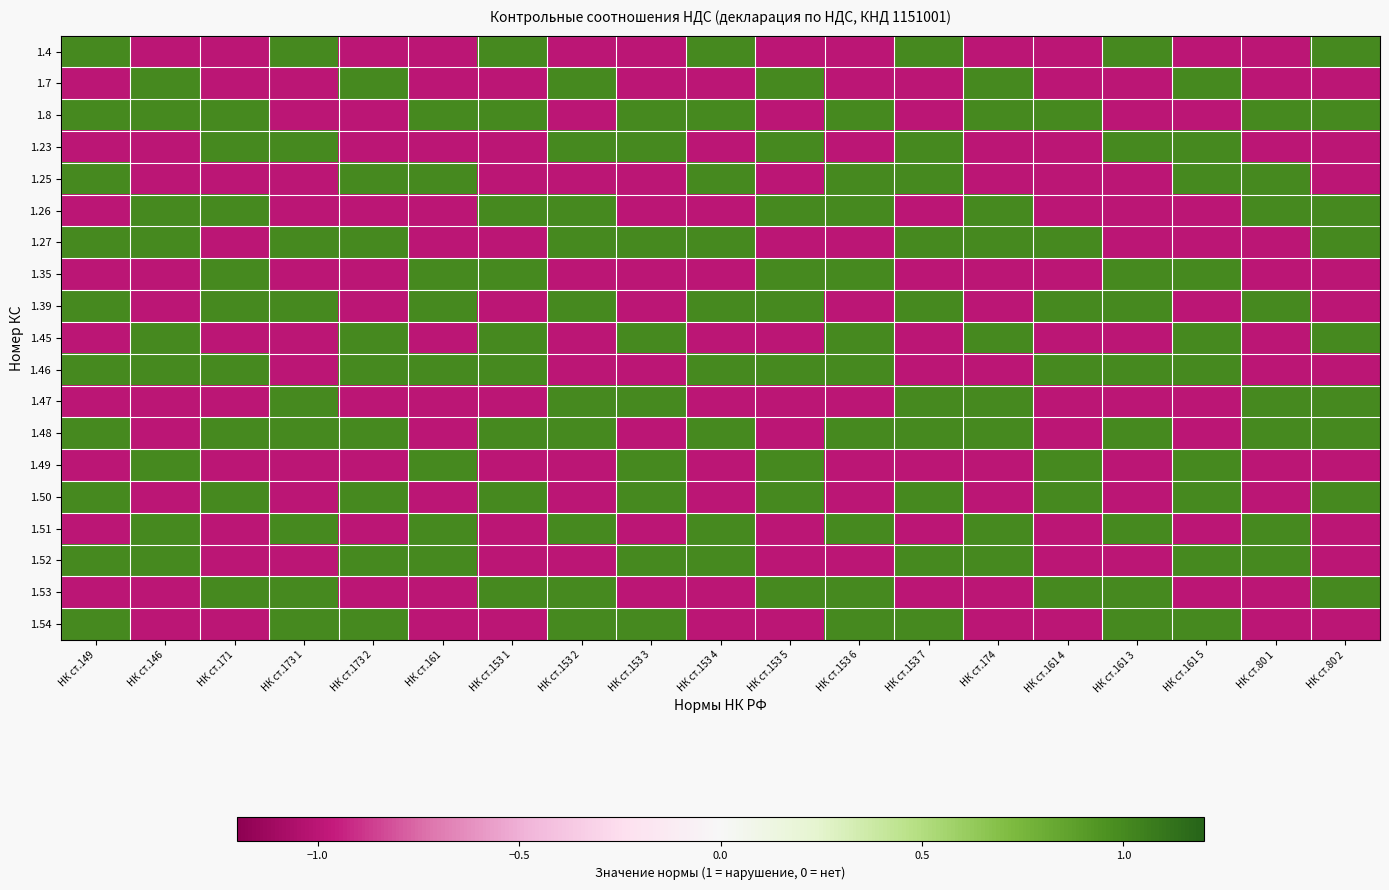

Reading left to right, what are all the values shown in this chart?

1.4: НК ст.149=1	НК ст.146=-1	НК ст.171=-1	НК ст.173 1=1	НК ст.173 2=-1	НК ст.161=-1	НК ст.153 1=1	НК ст.153 2=-1	НК ст.153 3=-1	НК ст.153 4=1	НК ст.153 5=-1	НК ст.153 6=-1	НК ст.153 7=1	НК ст.174=-1	НК ст.161 4=-1	НК ст.161 3=1	НК ст.161 5=-1	НК ст.80 1=-1	НК ст.80 2=1
1.7: НК ст.149=-1	НК ст.146=1	НК ст.171=-1	НК ст.173 1=-1	НК ст.173 2=1	НК ст.161=-1	НК ст.153 1=-1	НК ст.153 2=1	НК ст.153 3=-1	НК ст.153 4=-1	НК ст.153 5=1	НК ст.153 6=-1	НК ст.153 7=-1	НК ст.174=1	НК ст.161 4=-1	НК ст.161 3=-1	НК ст.161 5=1	НК ст.80 1=-1	НК ст.80 2=-1
1.8: НК ст.149=1	НК ст.146=1	НК ст.171=1	НК ст.173 1=-1	НК ст.173 2=-1	НК ст.161=1	НК ст.153 1=1	НК ст.153 2=-1	НК ст.153 3=1	НК ст.153 4=1	НК ст.153 5=-1	НК ст.153 6=1	НК ст.153 7=-1	НК ст.174=1	НК ст.161 4=1	НК ст.161 3=-1	НК ст.161 5=-1	НК ст.80 1=1	НК ст.80 2=1
1.23: НК ст.149=-1	НК ст.146=-1	НК ст.171=1	НК ст.173 1=1	НК ст.173 2=-1	НК ст.161=-1	НК ст.153 1=-1	НК ст.153 2=1	НК ст.153 3=1	НК ст.153 4=-1	НК ст.153 5=1	НК ст.153 6=-1	НК ст.153 7=1	НК ст.174=-1	НК ст.161 4=-1	НК ст.161 3=1	НК ст.161 5=1	НК ст.80 1=-1	НК ст.80 2=-1
1.25: НК ст.149=1	НК ст.146=-1	НК ст.171=-1	НК ст.173 1=-1	НК ст.173 2=1	НК ст.161=1	НК ст.153 1=-1	НК ст.153 2=-1	НК ст.153 3=-1	НК ст.153 4=1	НК ст.153 5=-1	НК ст.153 6=1	НК ст.153 7=1	НК ст.174=-1	НК ст.161 4=-1	НК ст.161 3=-1	НК ст.161 5=1	НК ст.80 1=1	НК ст.80 2=-1
1.26: НК ст.149=-1	НК ст.146=1	НК ст.171=1	НК ст.173 1=-1	НК ст.173 2=-1	НК ст.161=-1	НК ст.153 1=1	НК ст.153 2=1	НК ст.153 3=-1	НК ст.153 4=-1	НК ст.153 5=1	НК ст.153 6=1	НК ст.153 7=-1	НК ст.174=1	НК ст.161 4=-1	НК ст.161 3=-1	НК ст.161 5=-1	НК ст.80 1=1	НК ст.80 2=1
1.27: НК ст.149=1	НК ст.146=1	НК ст.171=-1	НК ст.173 1=1	НК ст.173 2=1	НК ст.161=-1	НК ст.153 1=-1	НК ст.153 2=1	НК ст.153 3=1	НК ст.153 4=1	НК ст.153 5=-1	НК ст.153 6=-1	НК ст.153 7=1	НК ст.174=1	НК ст.161 4=1	НК ст.161 3=-1	НК ст.161 5=-1	НК ст.80 1=-1	НК ст.80 2=1
1.35: НК ст.149=-1	НК ст.146=-1	НК ст.171=1	НК ст.173 1=-1	НК ст.173 2=-1	НК ст.161=1	НК ст.153 1=1	НК ст.153 2=-1	НК ст.153 3=-1	НК ст.153 4=-1	НК ст.153 5=1	НК ст.153 6=1	НК ст.153 7=-1	НК ст.174=-1	НК ст.161 4=-1	НК ст.161 3=1	НК ст.161 5=1	НК ст.80 1=-1	НК ст.80 2=-1
1.39: НК ст.149=1	НК ст.146=-1	НК ст.171=1	НК ст.173 1=1	НК ст.173 2=-1	НК ст.161=1	НК ст.153 1=-1	НК ст.153 2=1	НК ст.153 3=-1	НК ст.153 4=1	НК ст.153 5=1	НК ст.153 6=-1	НК ст.153 7=1	НК ст.174=-1	НК ст.161 4=1	НК ст.161 3=1	НК ст.161 5=-1	НК ст.80 1=1	НК ст.80 2=-1
1.45: НК ст.149=-1	НК ст.146=1	НК ст.171=-1	НК ст.173 1=-1	НК ст.173 2=1	НК ст.161=-1	НК ст.153 1=1	НК ст.153 2=-1	НК ст.153 3=1	НК ст.153 4=-1	НК ст.153 5=-1	НК ст.153 6=1	НК ст.153 7=-1	НК ст.174=1	НК ст.161 4=-1	НК ст.161 3=-1	НК ст.161 5=1	НК ст.80 1=-1	НК ст.80 2=1
1.46: НК ст.149=1	НК ст.146=1	НК ст.171=1	НК ст.173 1=-1	НК ст.173 2=1	НК ст.161=1	НК ст.153 1=1	НК ст.153 2=-1	НК ст.153 3=-1	НК ст.153 4=1	НК ст.153 5=1	НК ст.153 6=1	НК ст.153 7=-1	НК ст.174=-1	НК ст.161 4=1	НК ст.161 3=1	НК ст.161 5=1	НК ст.80 1=-1	НК ст.80 2=-1
1.47: НК ст.149=-1	НК ст.146=-1	НК ст.171=-1	НК ст.173 1=1	НК ст.173 2=-1	НК ст.161=-1	НК ст.153 1=-1	НК ст.153 2=1	НК ст.153 3=1	НК ст.153 4=-1	НК ст.153 5=-1	НК ст.153 6=-1	НК ст.153 7=1	НК ст.174=1	НК ст.161 4=-1	НК ст.161 3=-1	НК ст.161 5=-1	НК ст.80 1=1	НК ст.80 2=1
1.48: НК ст.149=1	НК ст.146=-1	НК ст.171=1	НК ст.173 1=1	НК ст.173 2=1	НК ст.161=-1	НК ст.153 1=1	НК ст.153 2=1	НК ст.153 3=-1	НК ст.153 4=1	НК ст.153 5=-1	НК ст.153 6=1	НК ст.153 7=1	НК ст.174=1	НК ст.161 4=-1	НК ст.161 3=1	НК ст.161 5=-1	НК ст.80 1=1	НК ст.80 2=1
1.49: НК ст.149=-1	НК ст.146=1	НК ст.171=-1	НК ст.173 1=-1	НК ст.173 2=-1	НК ст.161=1	НК ст.153 1=-1	НК ст.153 2=-1	НК ст.153 3=1	НК ст.153 4=-1	НК ст.153 5=1	НК ст.153 6=-1	НК ст.153 7=-1	НК ст.174=-1	НК ст.161 4=1	НК ст.161 3=-1	НК ст.161 5=1	НК ст.80 1=-1	НК ст.80 2=-1
1.50: НК ст.149=1	НК ст.146=-1	НК ст.171=1	НК ст.173 1=-1	НК ст.173 2=1	НК ст.161=-1	НК ст.153 1=1	НК ст.153 2=-1	НК ст.153 3=1	НК ст.153 4=-1	НК ст.153 5=1	НК ст.153 6=-1	НК ст.153 7=1	НК ст.174=-1	НК ст.161 4=1	НК ст.161 3=-1	НК ст.161 5=1	НК ст.80 1=-1	НК ст.80 2=1
1.51: НК ст.149=-1	НК ст.146=1	НК ст.171=-1	НК ст.173 1=1	НК ст.173 2=-1	НК ст.161=1	НК ст.153 1=-1	НК ст.153 2=1	НК ст.153 3=-1	НК ст.153 4=1	НК ст.153 5=-1	НК ст.153 6=1	НК ст.153 7=-1	НК ст.174=1	НК ст.161 4=-1	НК ст.161 3=1	НК ст.161 5=-1	НК ст.80 1=1	НК ст.80 2=-1
1.52: НК ст.149=1	НК ст.146=1	НК ст.171=-1	НК ст.173 1=-1	НК ст.173 2=1	НК ст.161=1	НК ст.153 1=-1	НК ст.153 2=-1	НК ст.153 3=1	НК ст.153 4=1	НК ст.153 5=-1	НК ст.153 6=-1	НК ст.153 7=1	НК ст.174=1	НК ст.161 4=-1	НК ст.161 3=-1	НК ст.161 5=1	НК ст.80 1=1	НК ст.80 2=-1
1.53: НК ст.149=-1	НК ст.146=-1	НК ст.171=1	НК ст.173 1=1	НК ст.173 2=-1	НК ст.161=-1	НК ст.153 1=1	НК ст.153 2=1	НК ст.153 3=-1	НК ст.153 4=-1	НК ст.153 5=1	НК ст.153 6=1	НК ст.153 7=-1	НК ст.174=-1	НК ст.161 4=1	НК ст.161 3=1	НК ст.161 5=-1	НК ст.80 1=-1	НК ст.80 2=1
1.54: НК ст.149=1	НК ст.146=-1	НК ст.171=-1	НК ст.173 1=1	НК ст.173 2=1	НК ст.161=-1	НК ст.153 1=-1	НК ст.153 2=1	НК ст.153 3=1	НК ст.153 4=-1	НК ст.153 5=-1	НК ст.153 6=1	НК ст.153 7=1	НК ст.174=-1	НК ст.161 4=-1	НК ст.161 3=1	НК ст.161 5=1	НК ст.80 1=-1	НК ст.80 2=-1